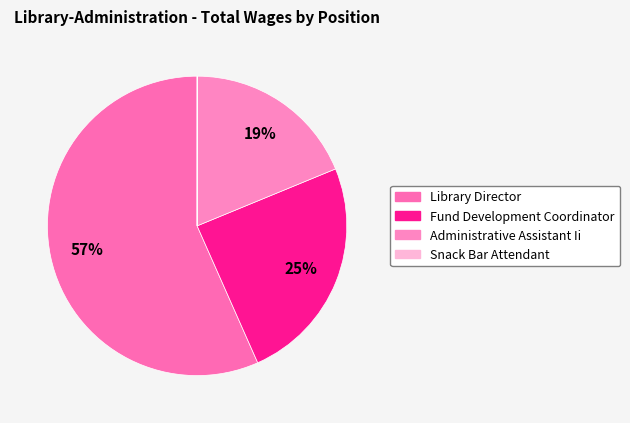

Is there any slice that represents more than half of the pie?

Yes